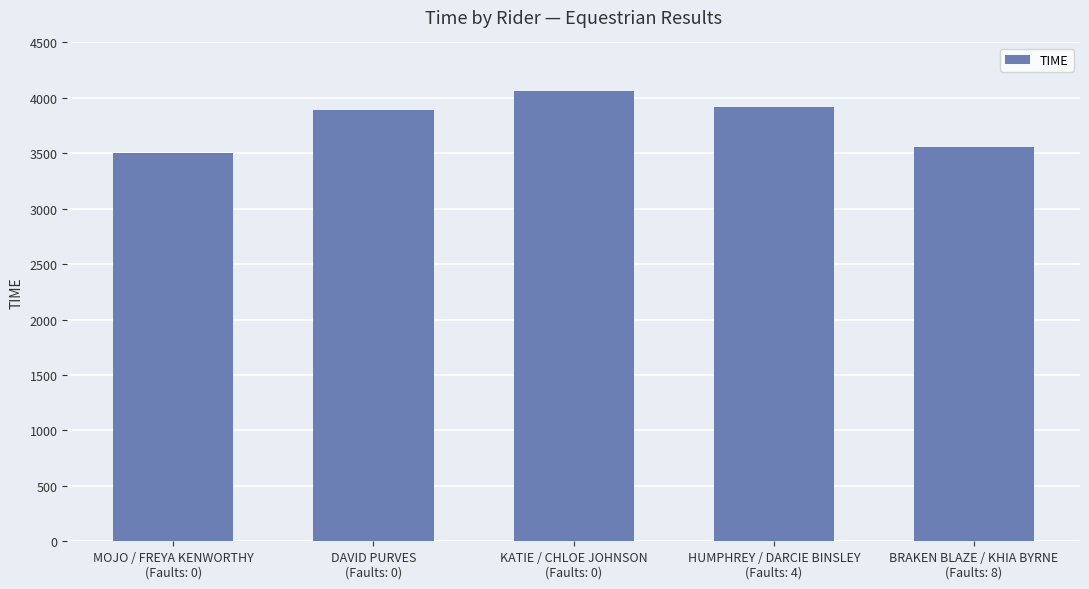

How many data points are less than 3893?

2